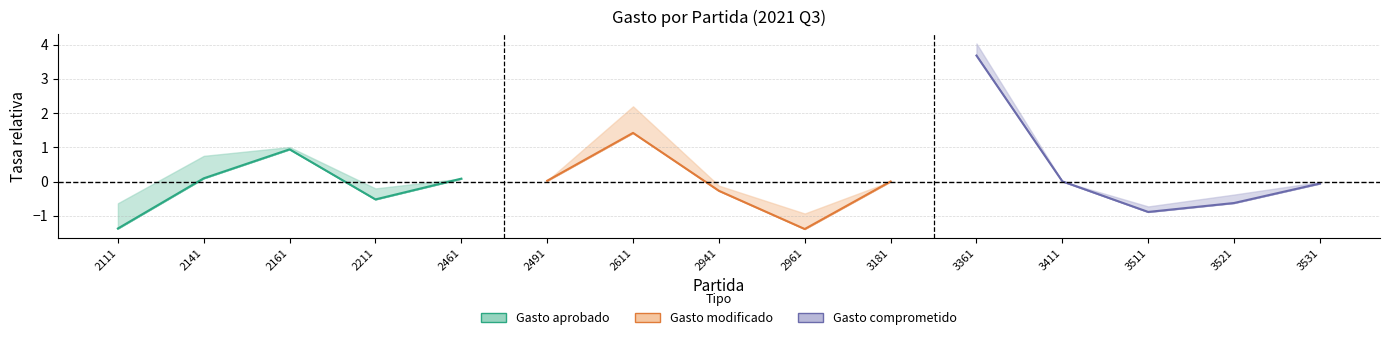

At how many categories does at least one series exceed 1?

2